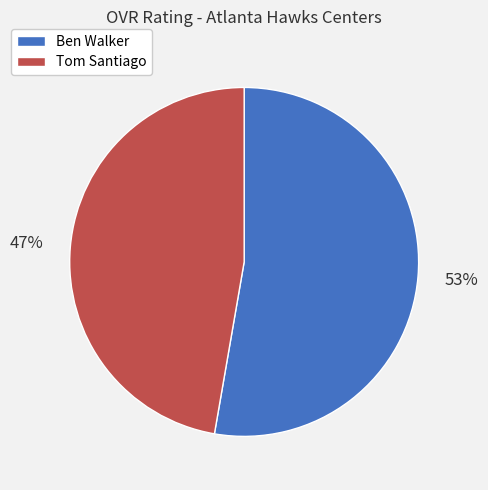

How many slices are in this pie chart?

2